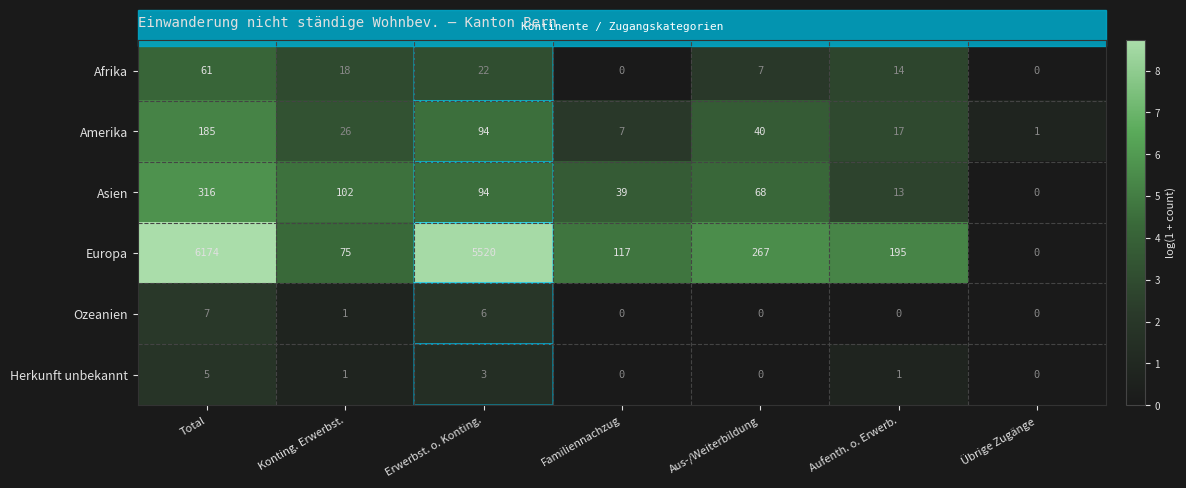

Which category has the lowest value in the Amerika series?

Übrige Zugänge